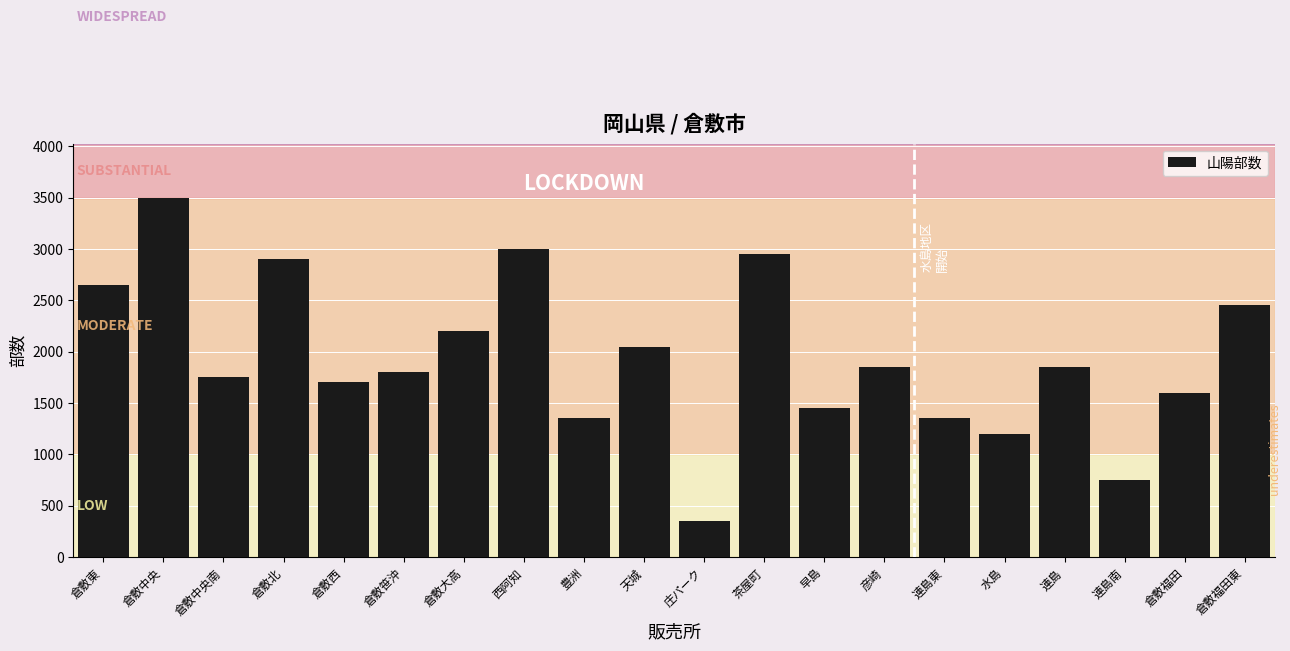

Read the value at 倉敷大高, to the nearest 10.

2200